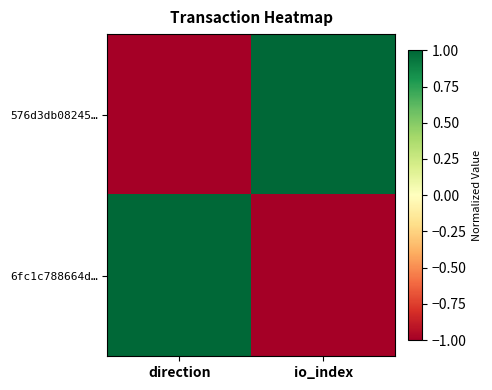

Reading left to right, extract all data points from this chart.

576d3db08245…: direction=-1	io_index=1
6fc1c788664d…: direction=1	io_index=-1